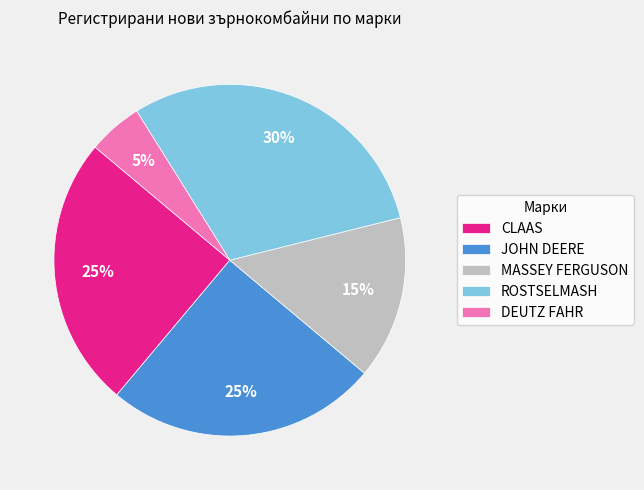

Which slice is the largest?

ROSTSELMASH